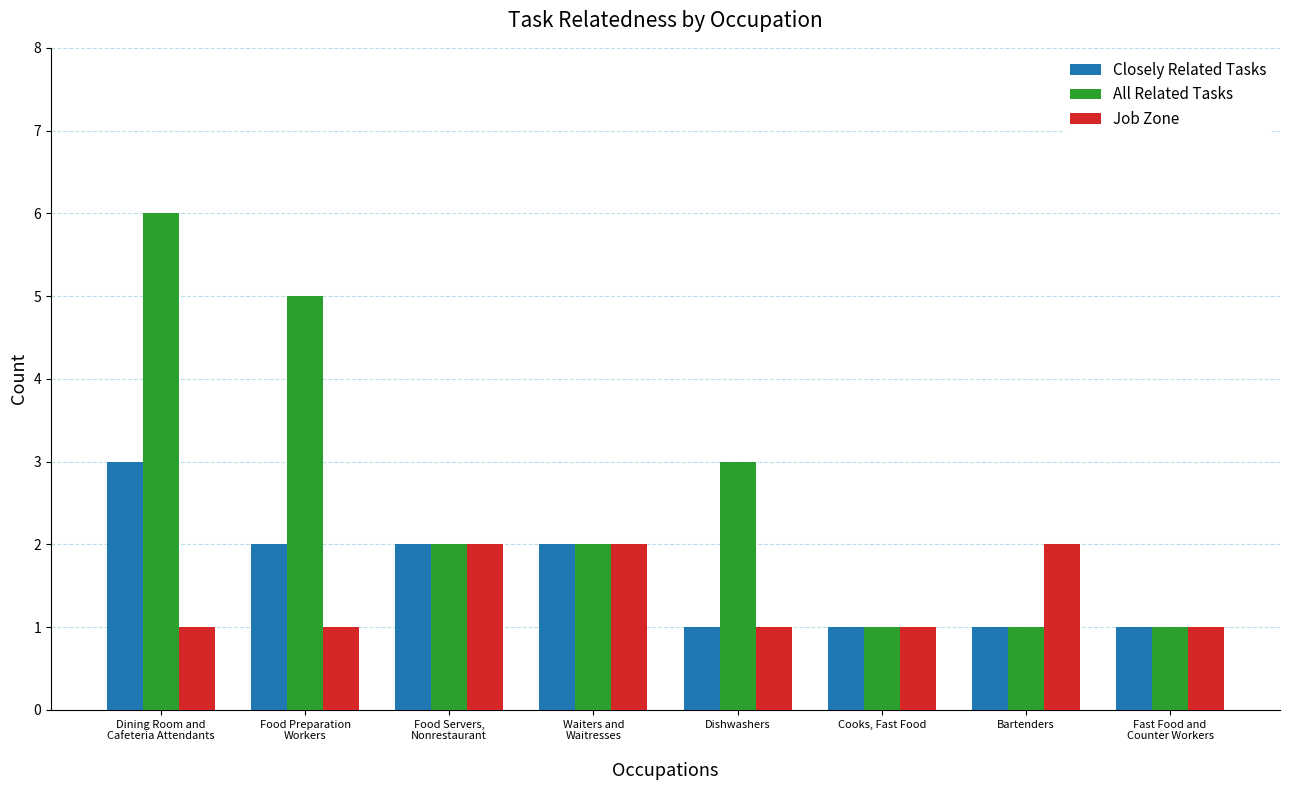

What is the spread (max minus min) of values at Food Preparation
Workers?

4